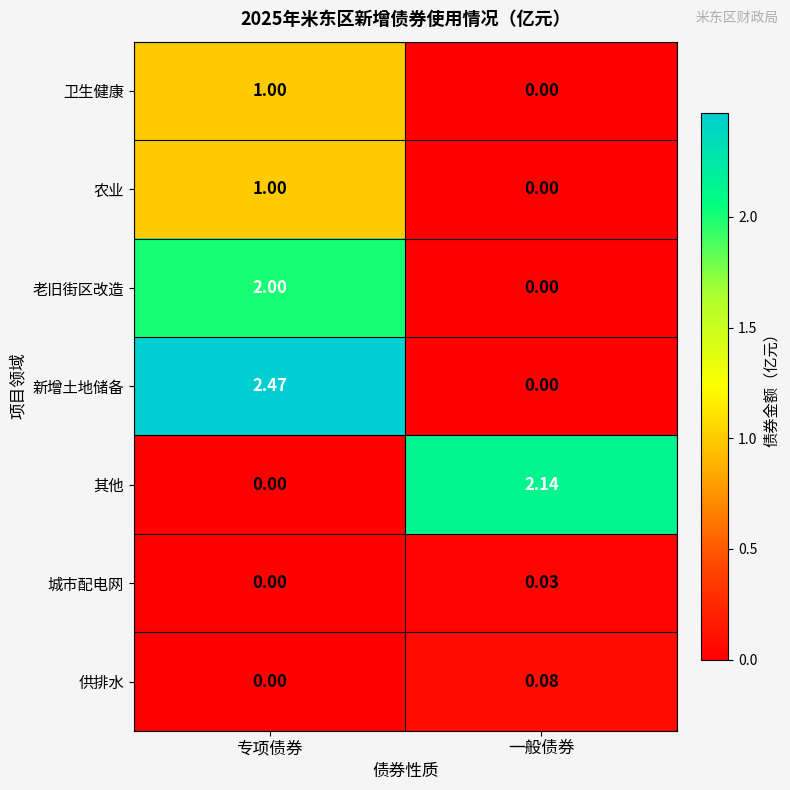

Where is 农业 nearest to the value 0?

一般债券